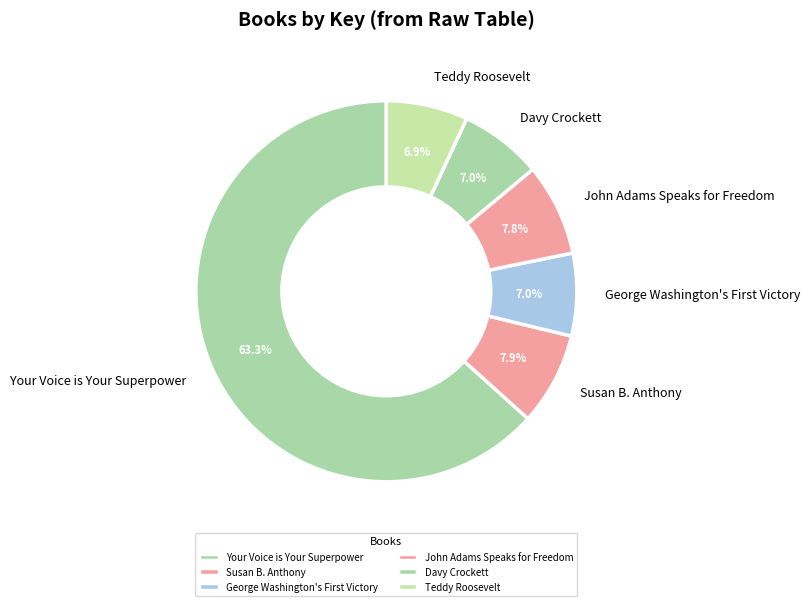

True or false: Teddy Roosevelt accounts for 1% of the total.

False